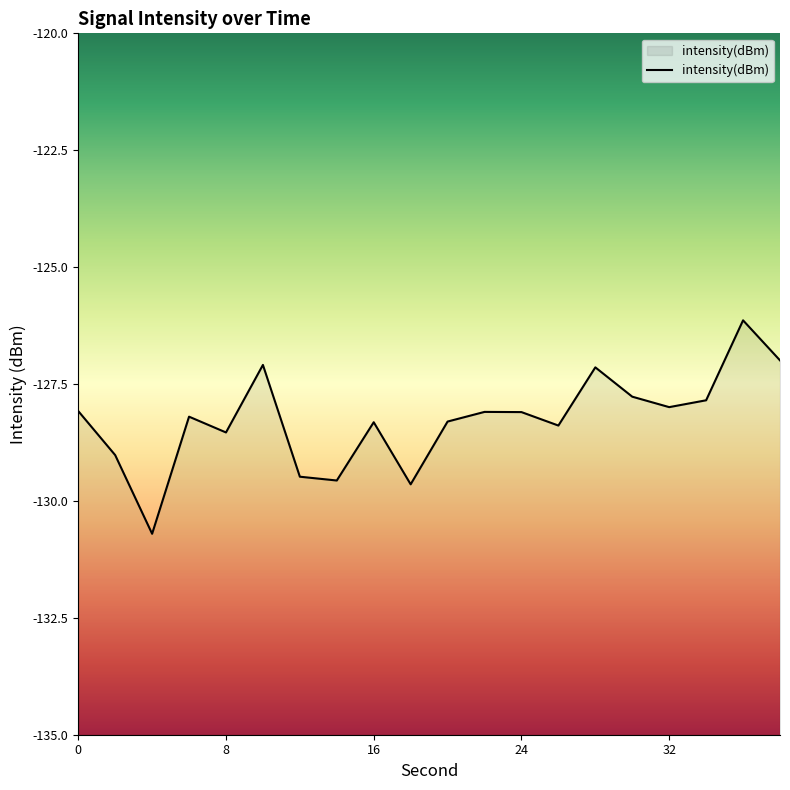

What is the difference between the maximum and minimum values?

4.6